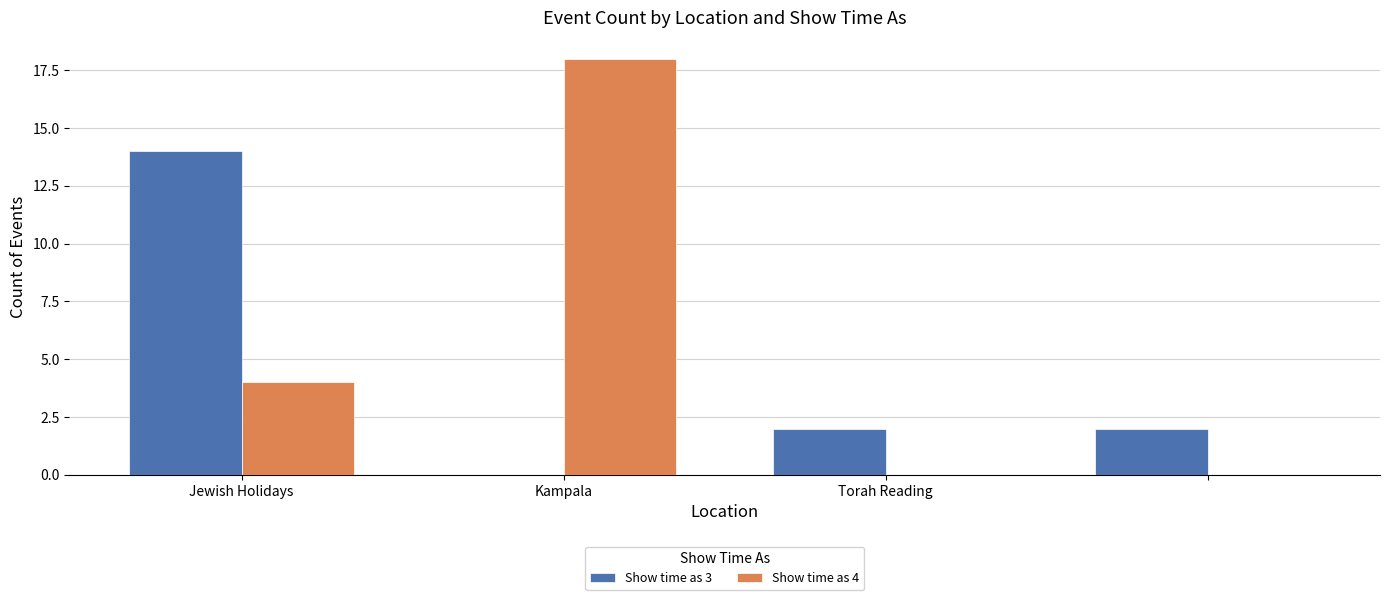

What is the maximum value shown in the chart?

18